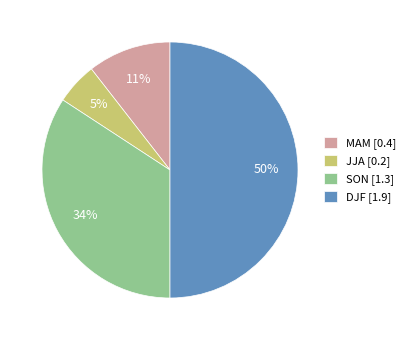

How many slices are in this pie chart?

4